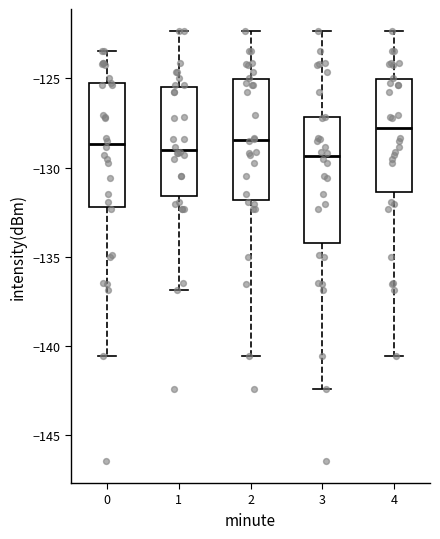

Reading left to right, transcribe this box plot: for each box, give where its median line is, the range the box spans, and where its two whiskers end, as read against the y-axis. The values are not printed on the chart, so give them approximately, as read against the axis.

0: median -128.5, box -132.0 to -125.5, whiskers -140.5 to -123.5
1: median -129.0, box -131.5 to -125.5, whiskers -137.0 to -122.5
2: median -128.5, box -132.0 to -125.0, whiskers -140.5 to -122.5
3: median -129.5, box -134.0 to -127.0, whiskers -142.5 to -122.5
4: median -128.0, box -131.5 to -125.0, whiskers -140.5 to -122.5